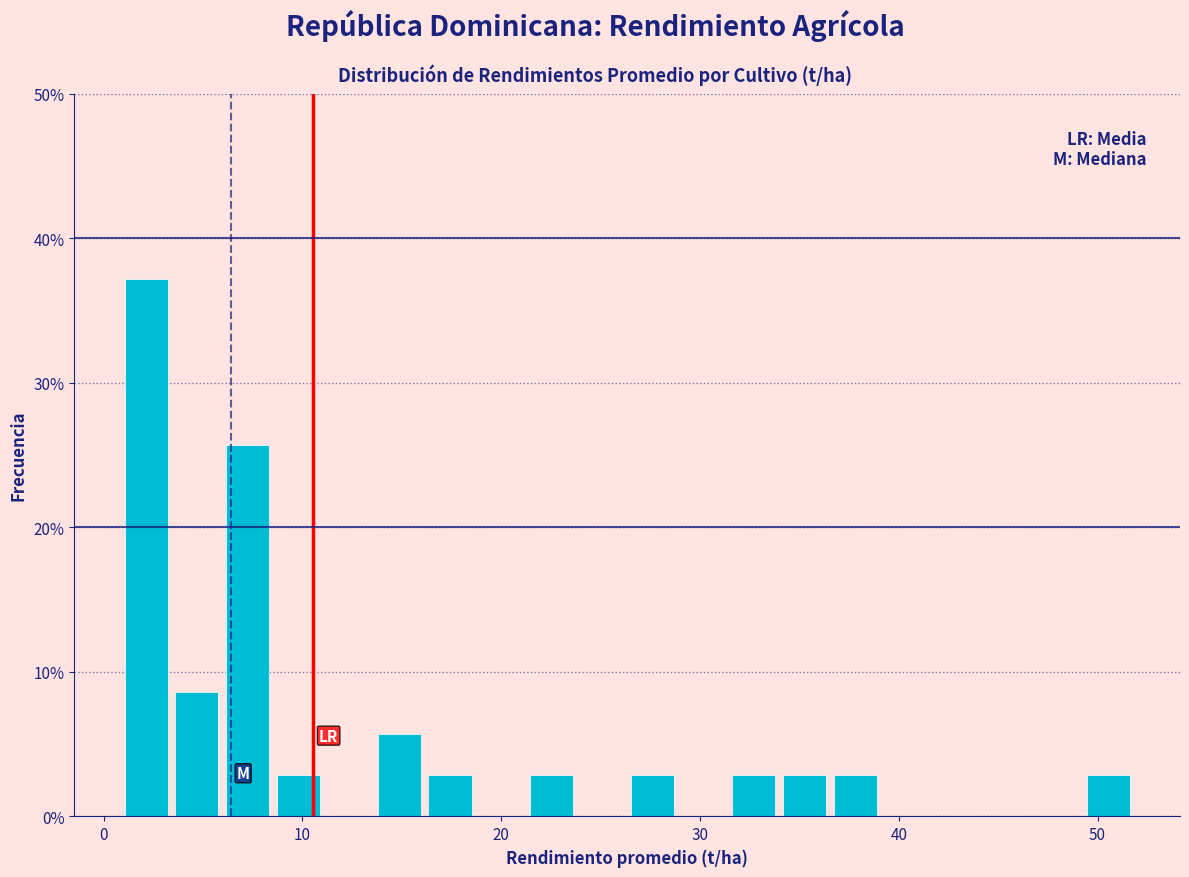

Read against the x-axis, roughly where is the centre of the tallest bar?

2